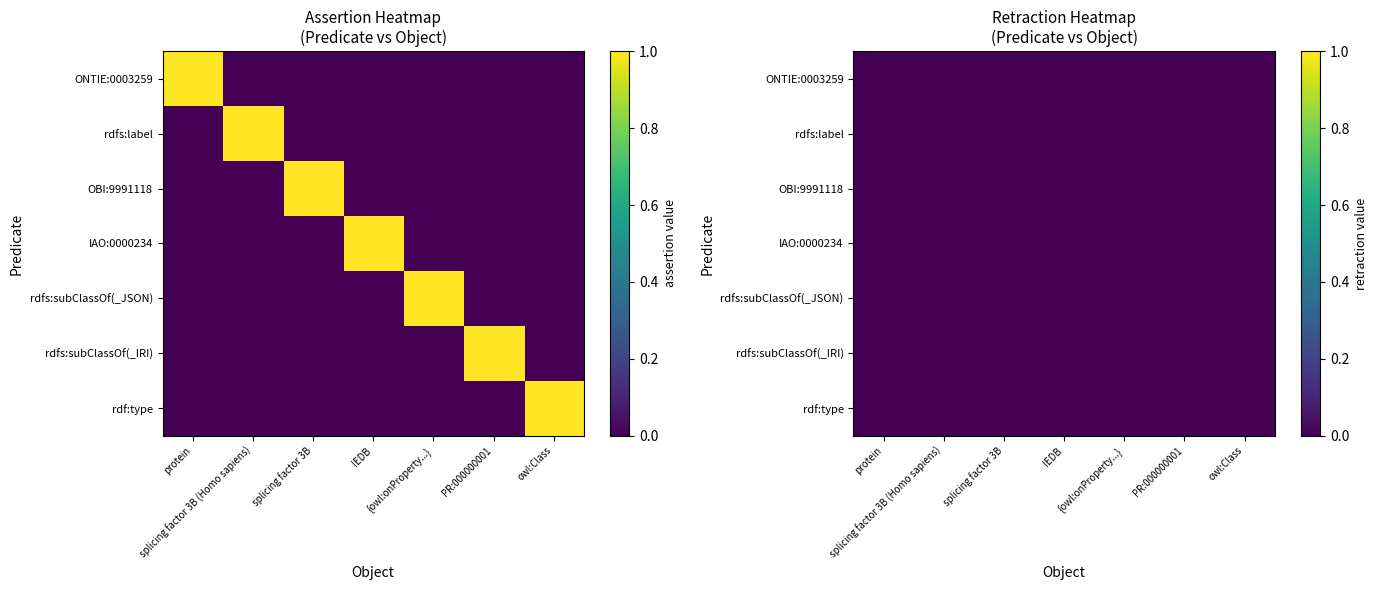

Count the number of categories in the chart.

7